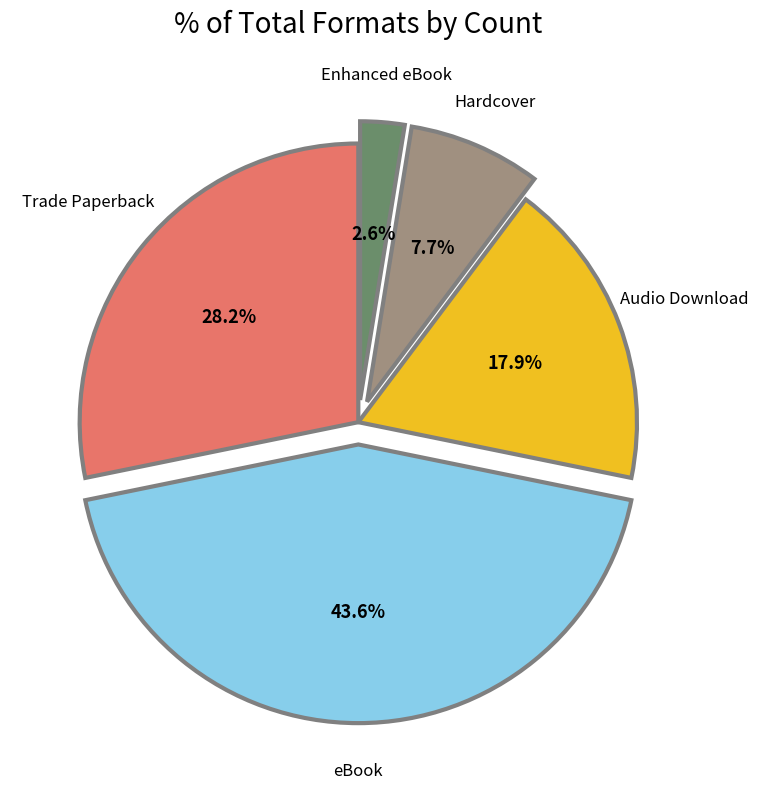

Is there any slice that represents more than half of the pie?

No